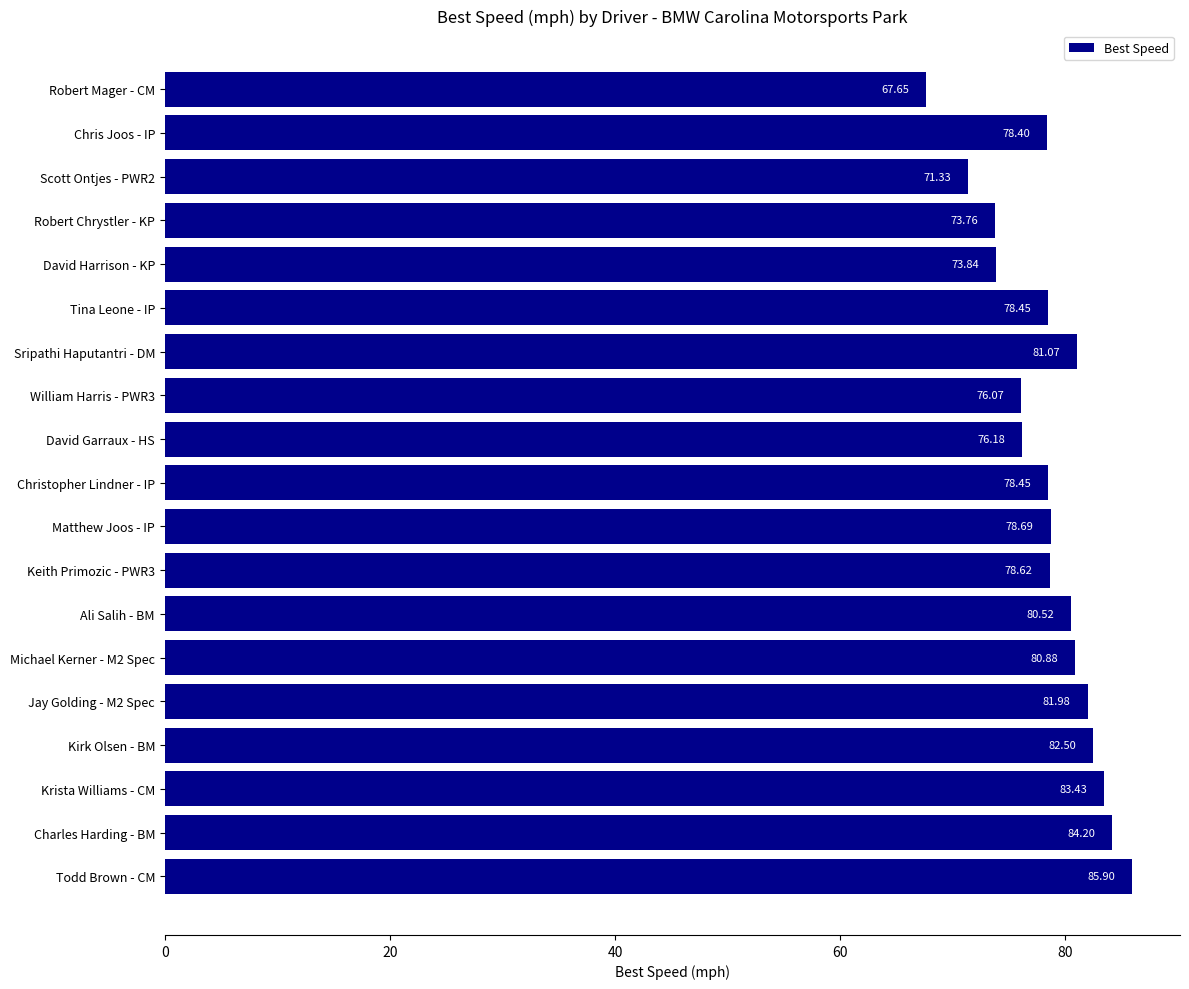

Which category has the highest value across all series?

Todd Brown - CM